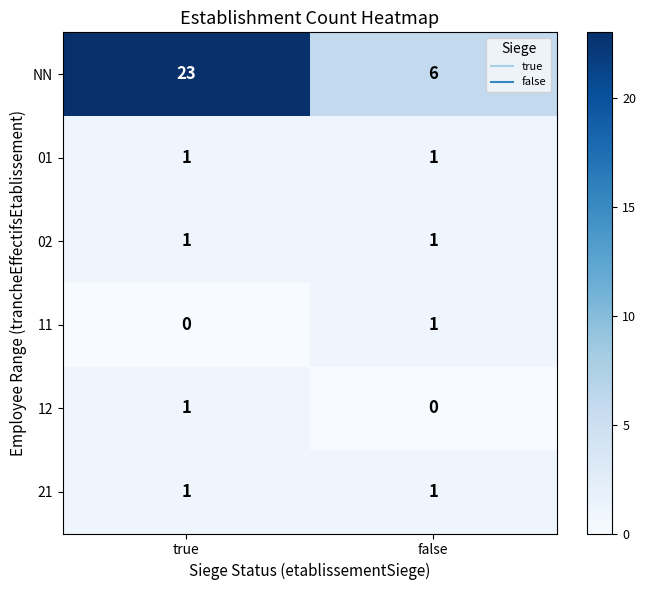

At which category is the sum across all series the highest?

true